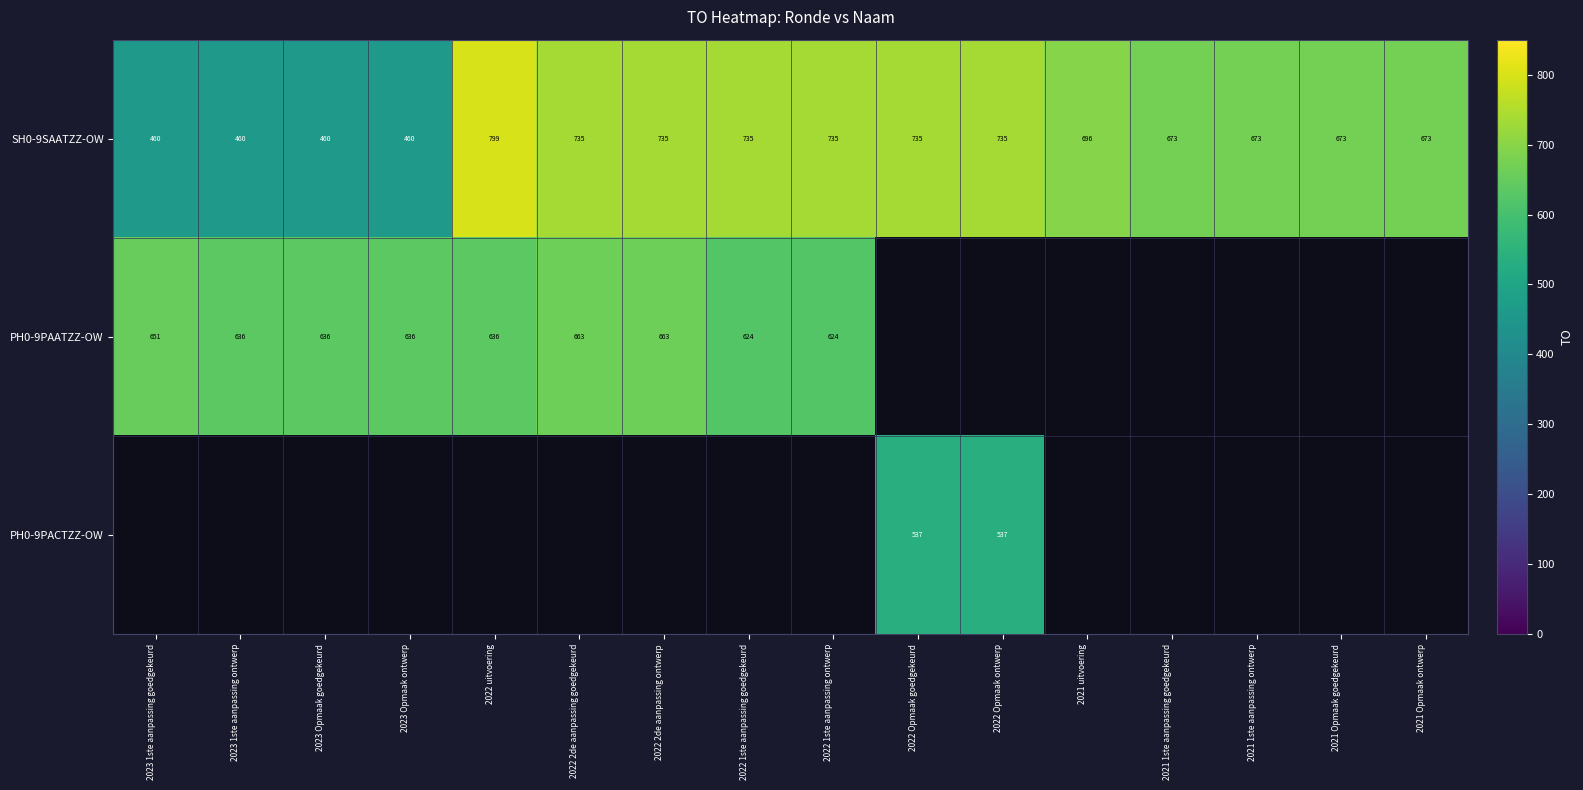

What is the approximate value of SH0-9SAATZZ-OW at 2021 uitvoering, to the nearest 10?

700